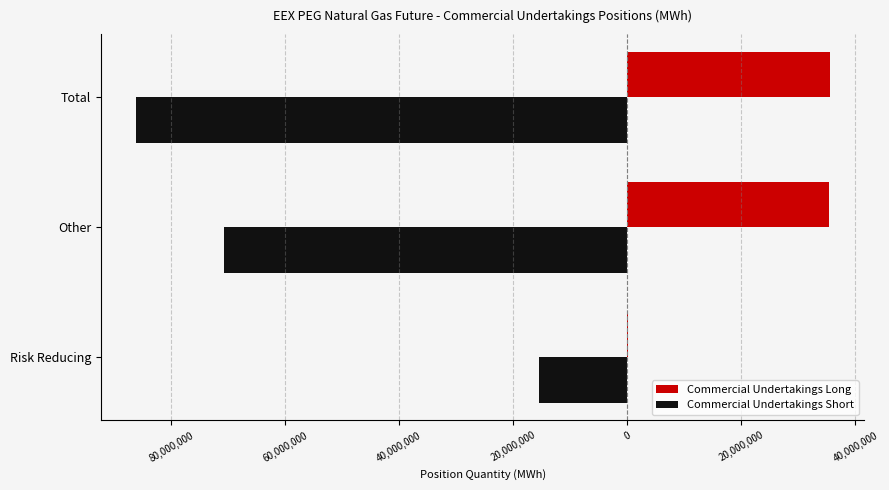

What are all the series names shown in the legend?

Commercial Undertakings Long, Commercial Undertakings Short